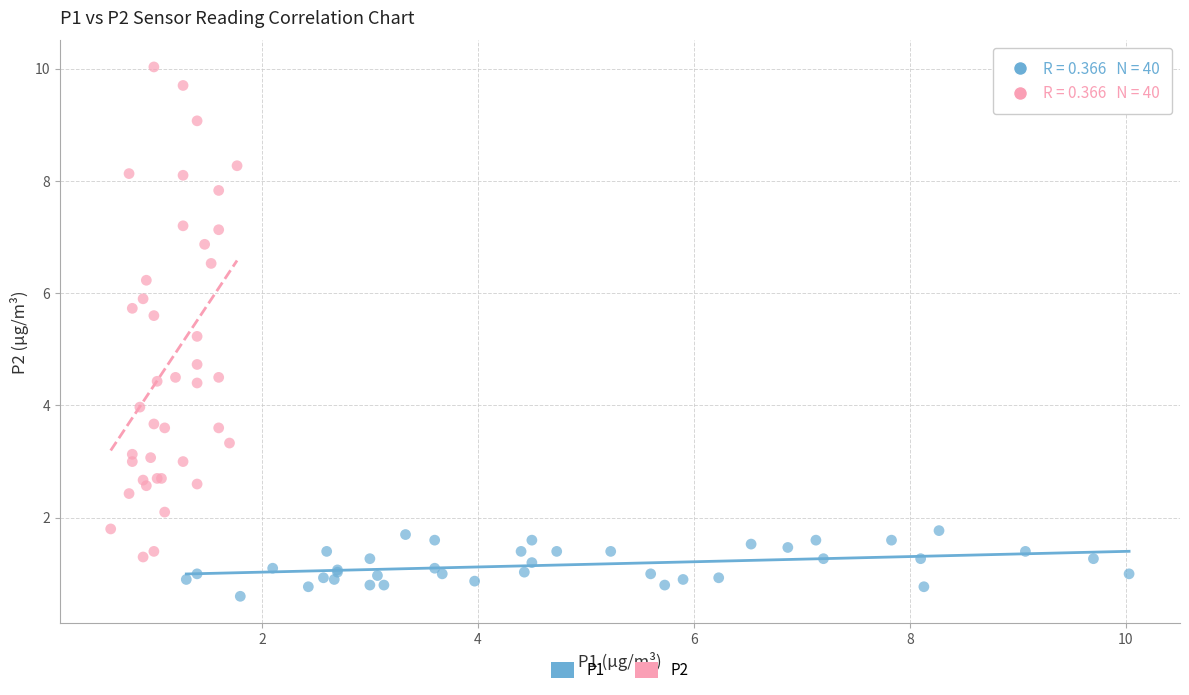

Which series reaches the maximum Y coordinate?

P2